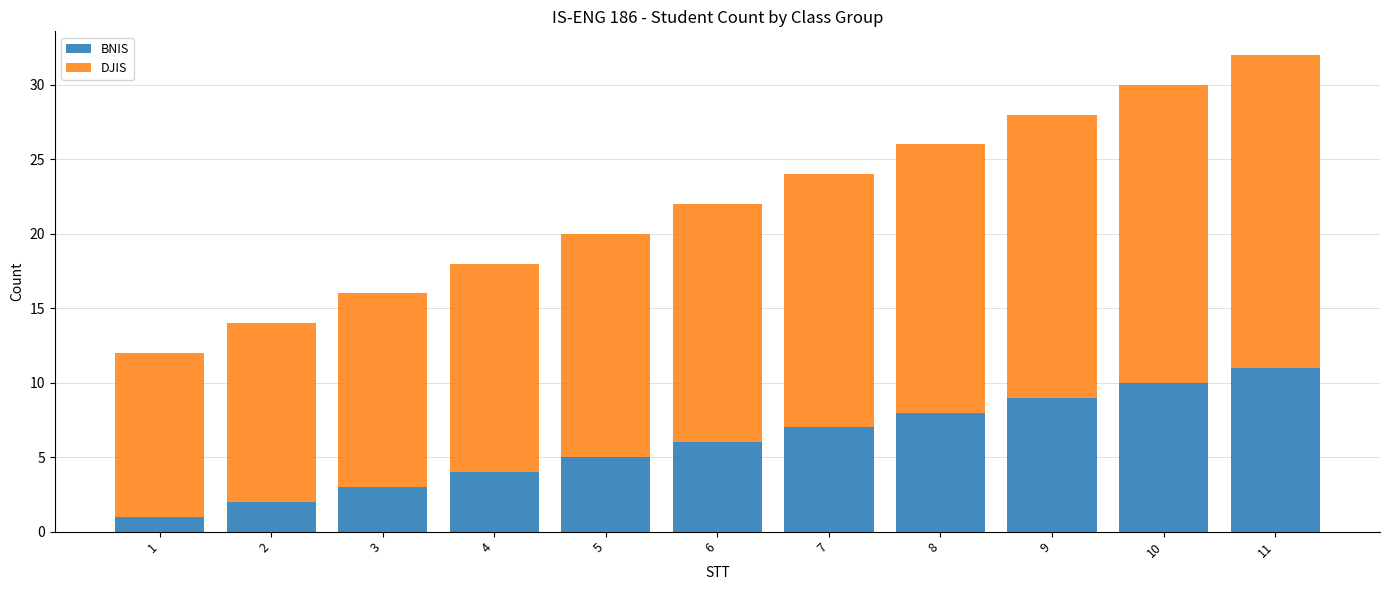

Reading left to right, what are the values for BNIS?

1=1	2=2	3=3	4=4	5=5	6=6	7=7	8=8	9=9	10=10	11=11